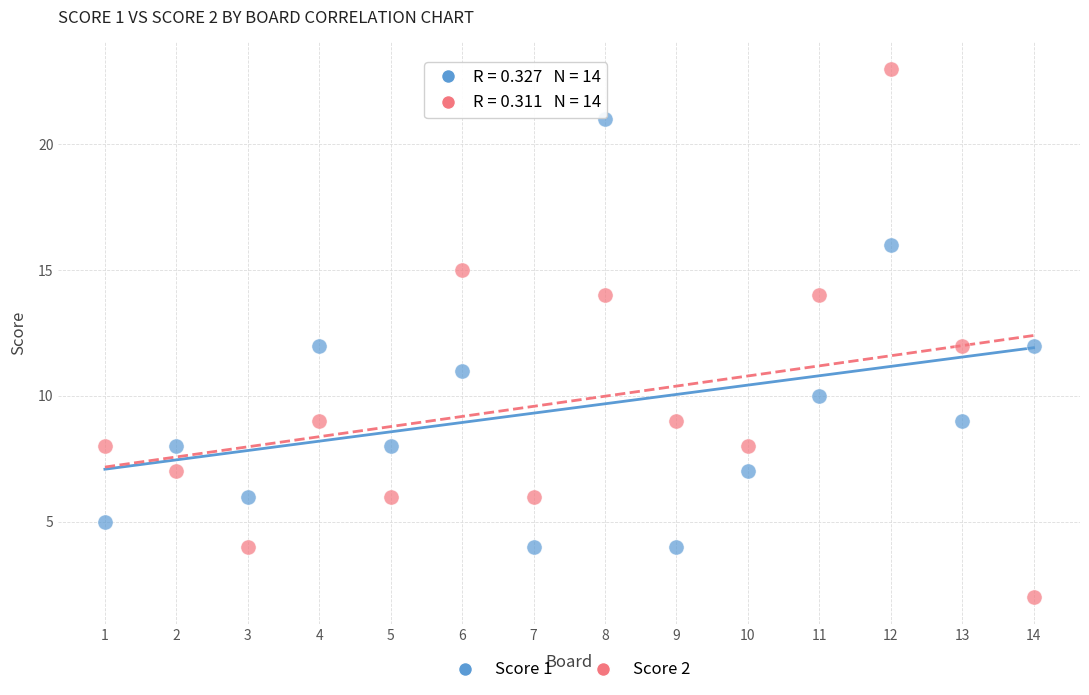

Across all data points, what is the range of X values (max minus min)?

13